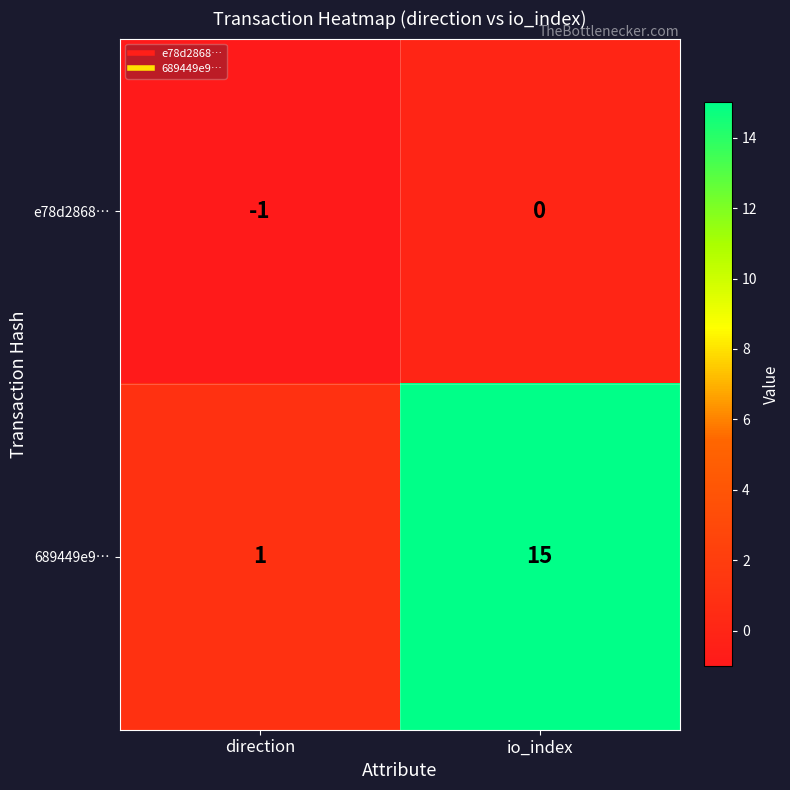

Rank the series by their maximum value, from highest to lowest.

689449e9…, e78d2868…